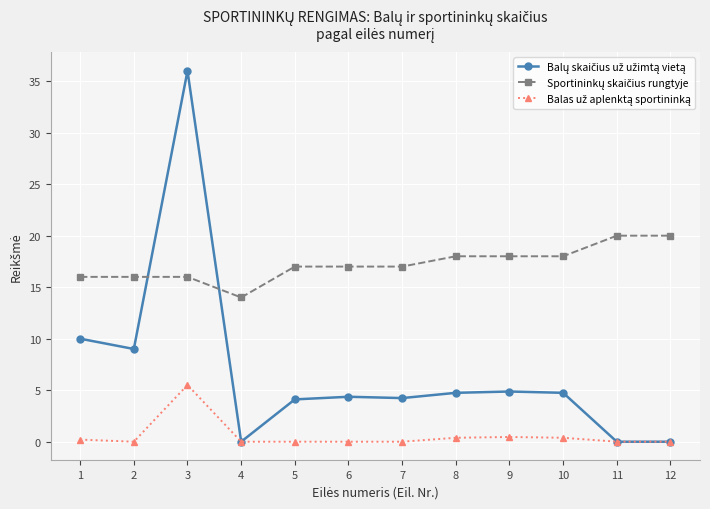

Which label corresponds to the largest value in the chart?

3